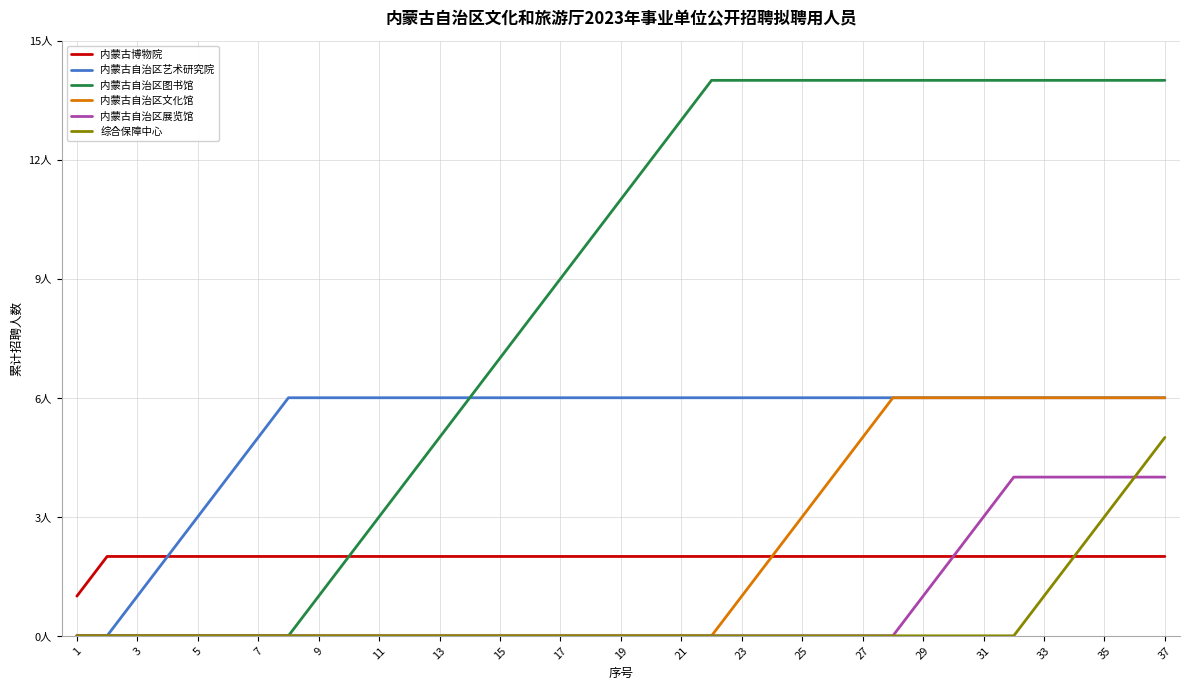

Does the chart display data point markers on the line(s)?

No